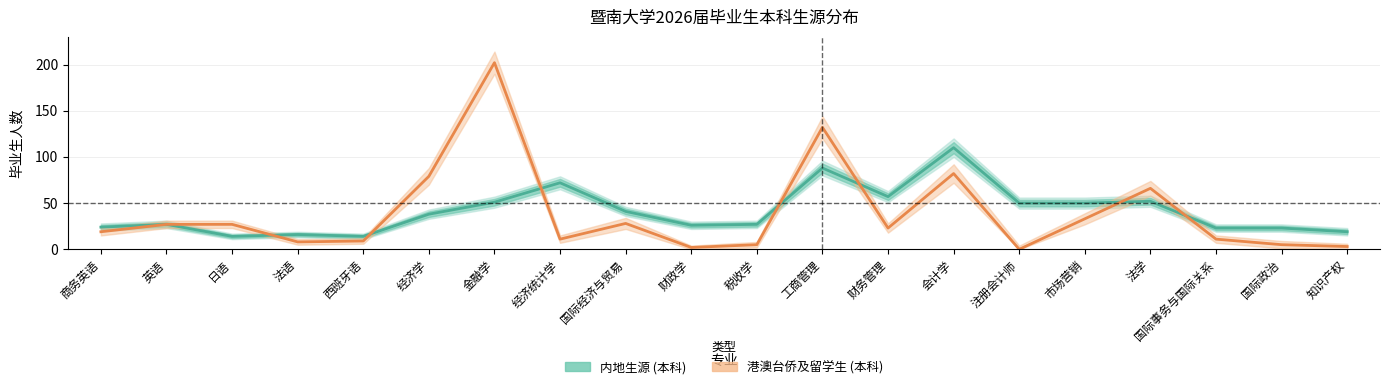

Which category has the highest value across all series?

金融学